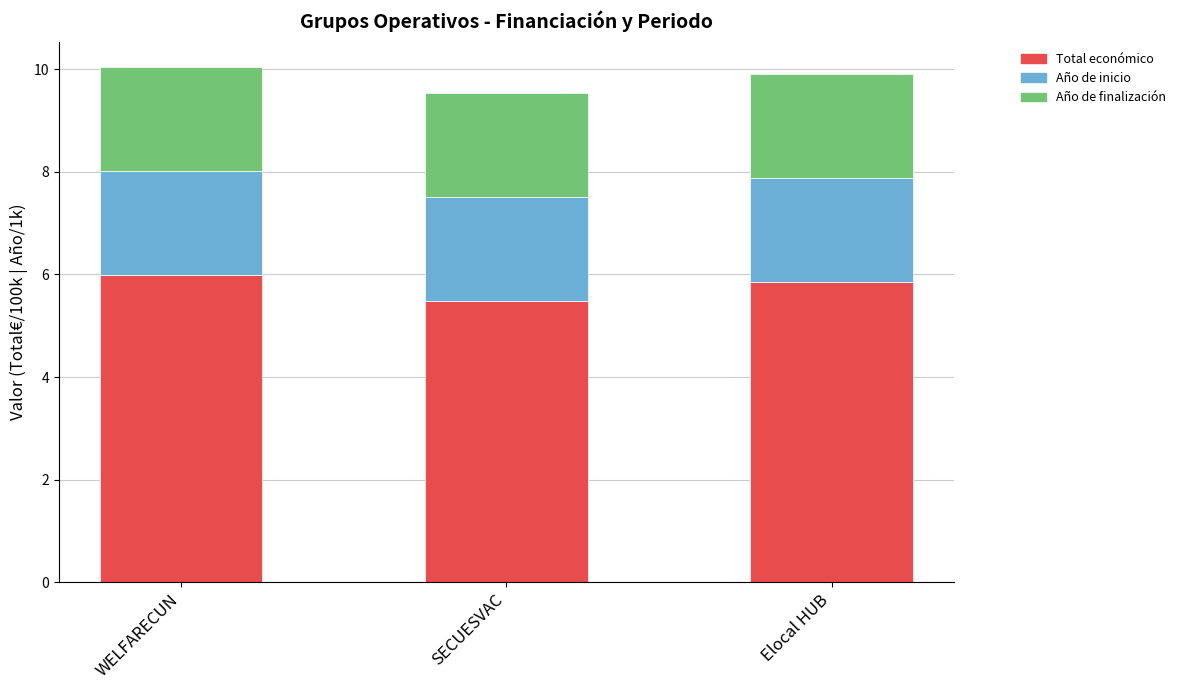

What is the difference between the maximum and minimum values in the Total económico series?

0.5